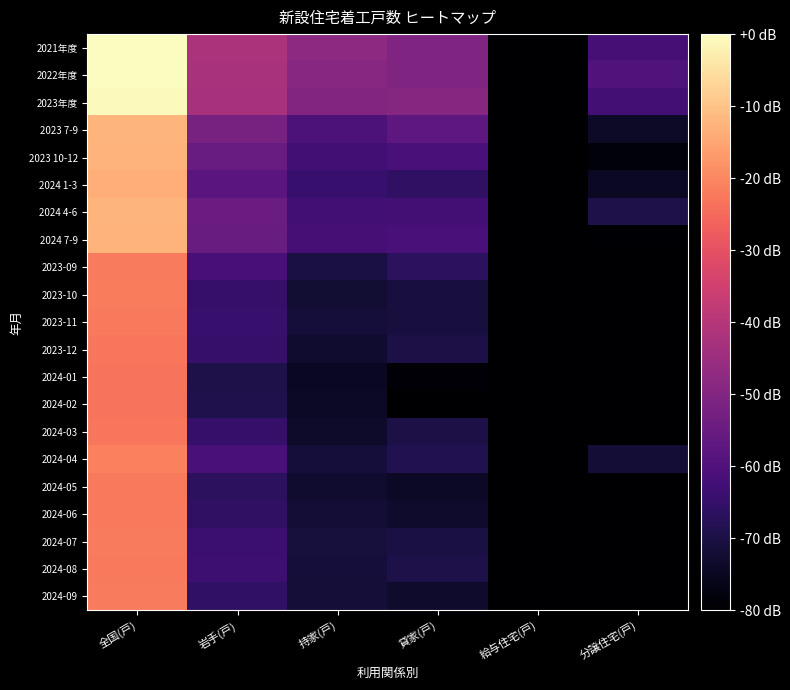

Which category has the lowest value across all series?

給与住宅(戸)